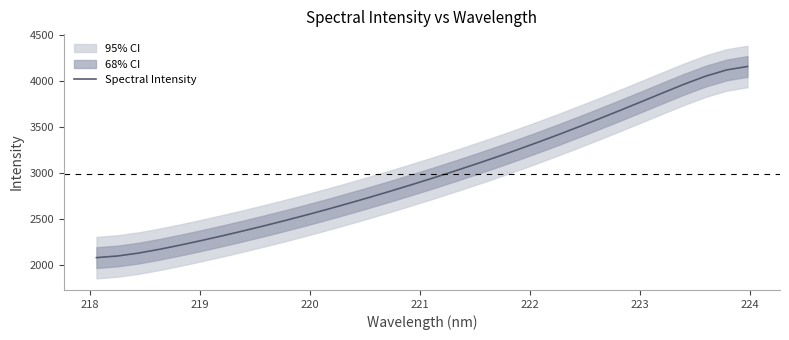

What is the difference between the maximum and second lowest values?

2055.8